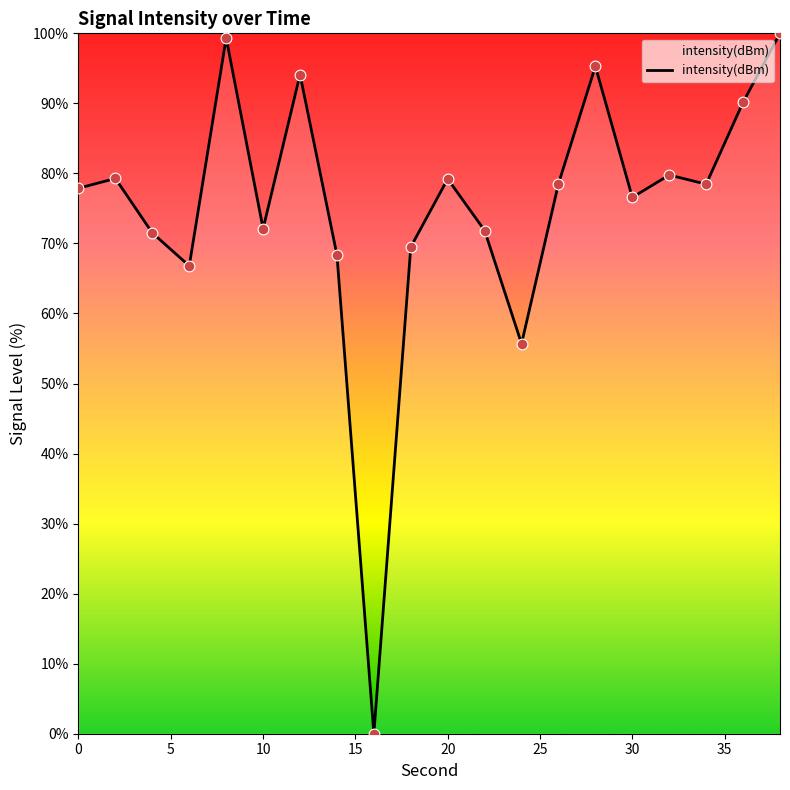

What is the difference between the maximum and minimum values?

100.0